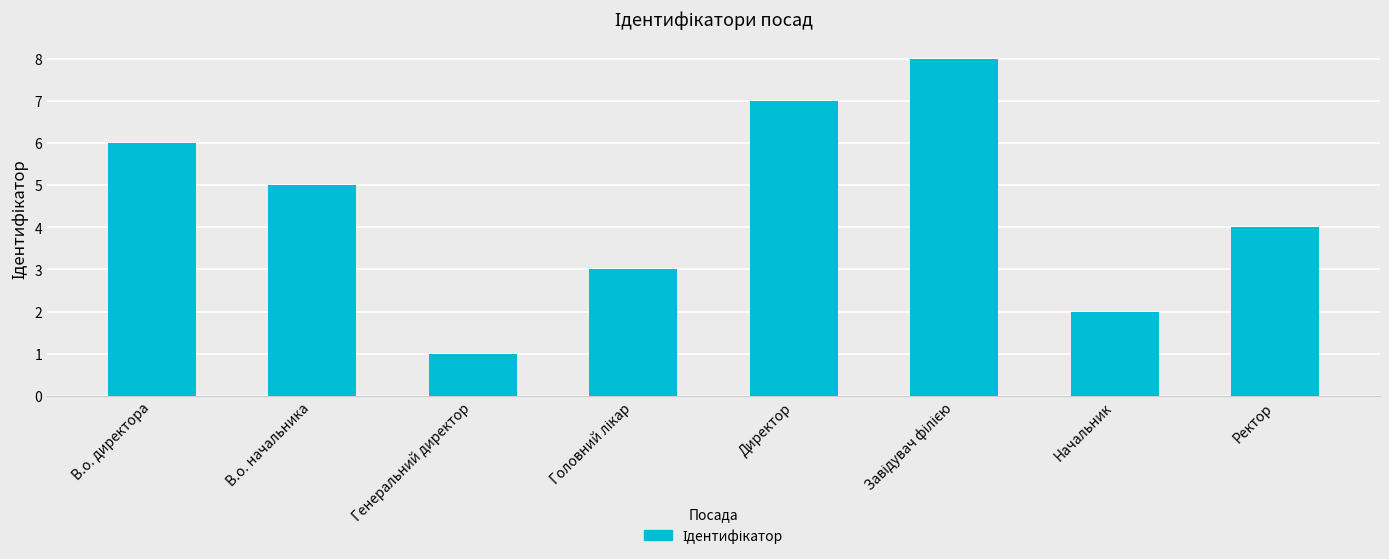

What is the difference between the maximum and minimum values?

7